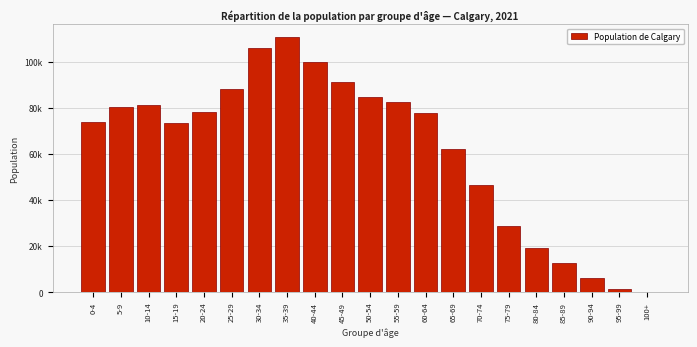

Are the bars horizontal?

No